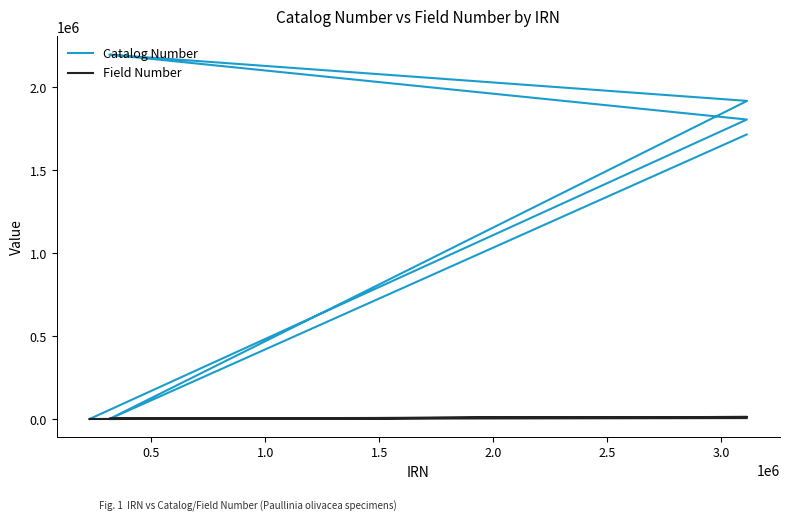

At which category does Field Number reach its first local valley?

1.0